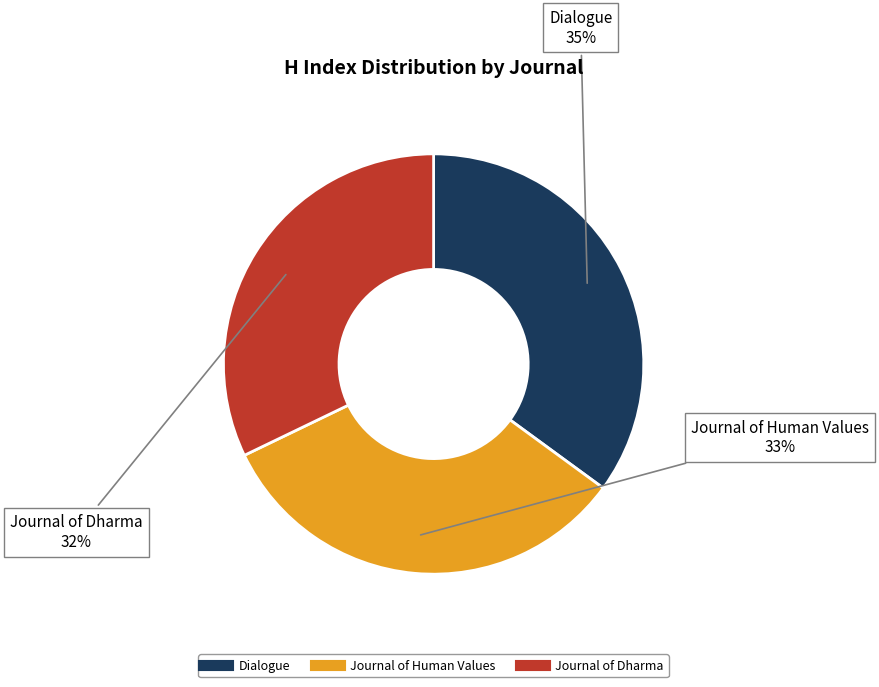

True or false: Journal of Human Values accounts for 43% of the total.

False